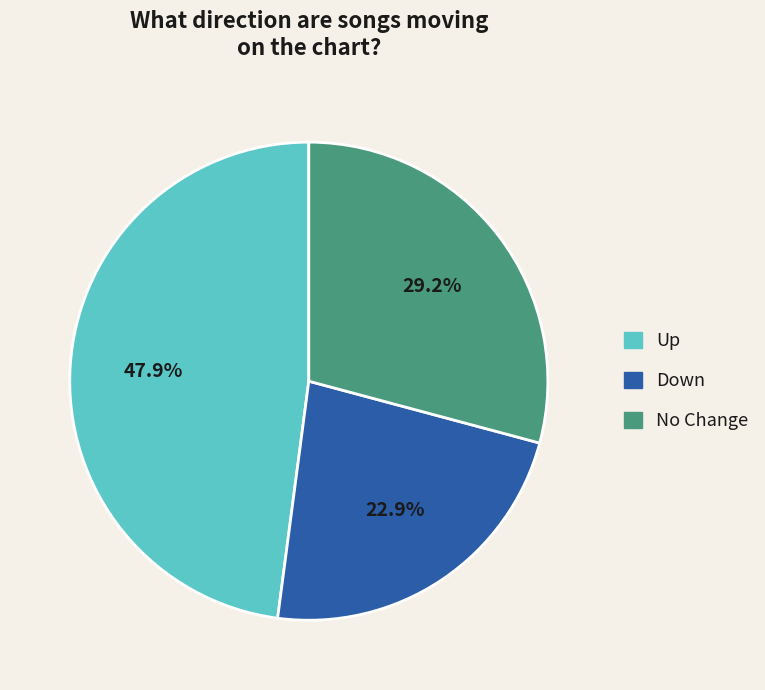

How much of the chart is everything except Down?

77.1%